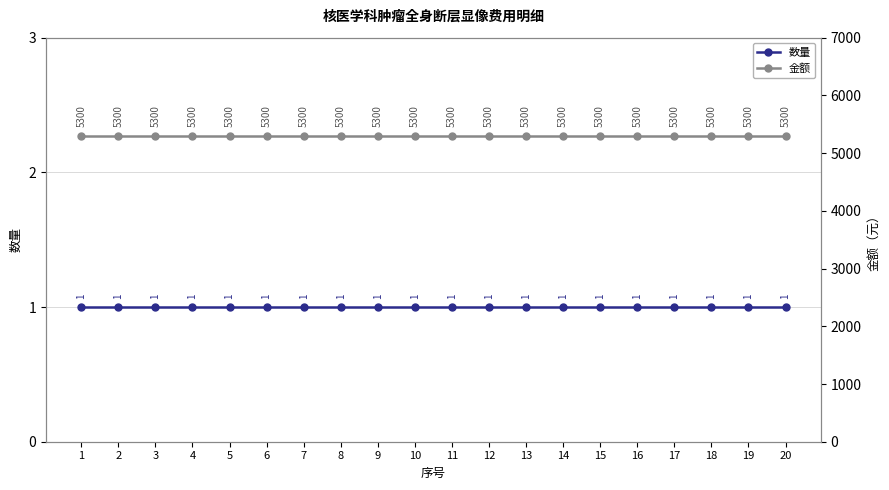

What is the value of the 金额 point at the 4th from the left?

5300